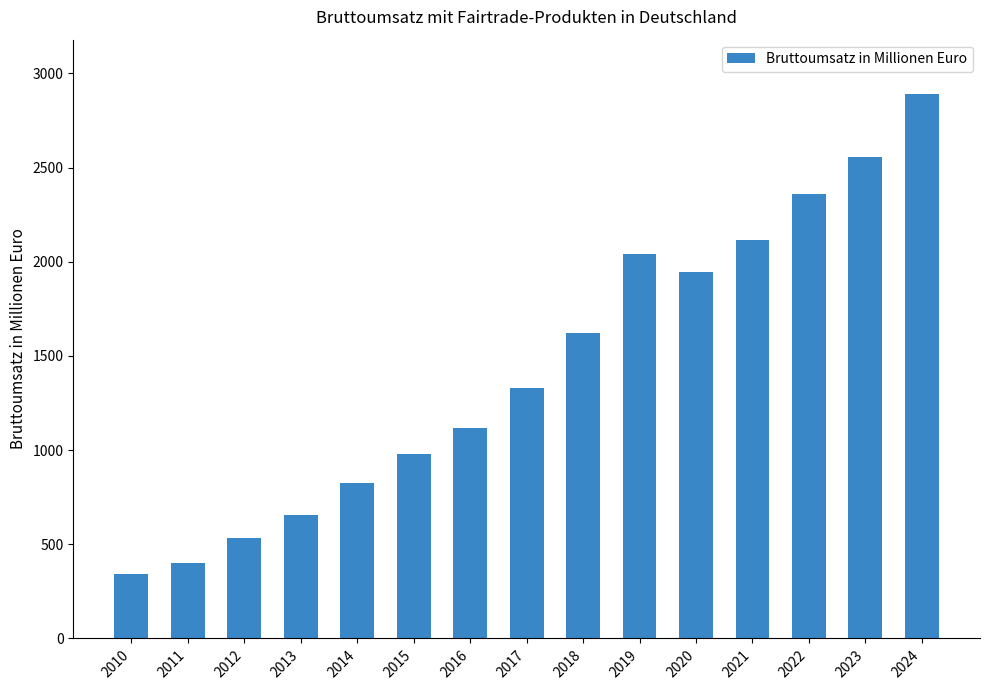

What value does the data have at 2012, to the nearest 10?

530